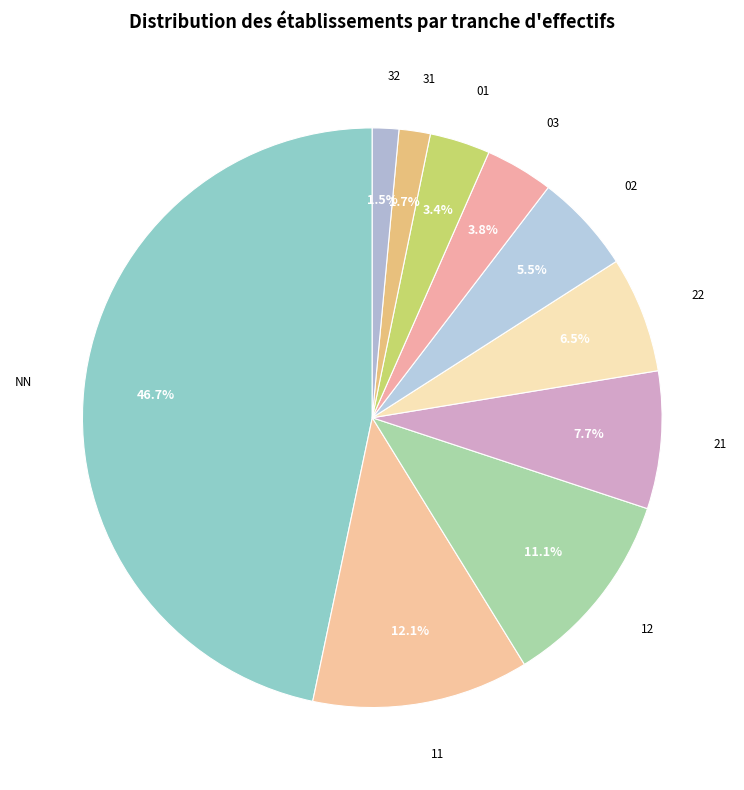

What is the ratio of the value at 02 to the value at 12?

0.5